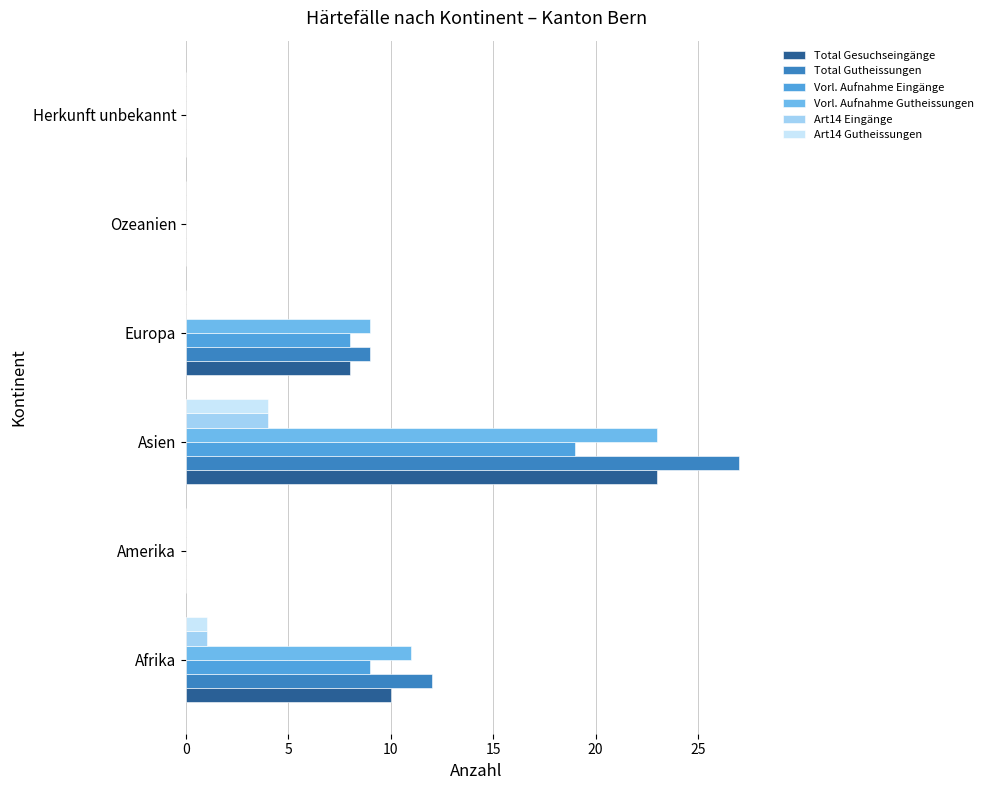

Which series has the widest spread of values?

Total Gutheissungen